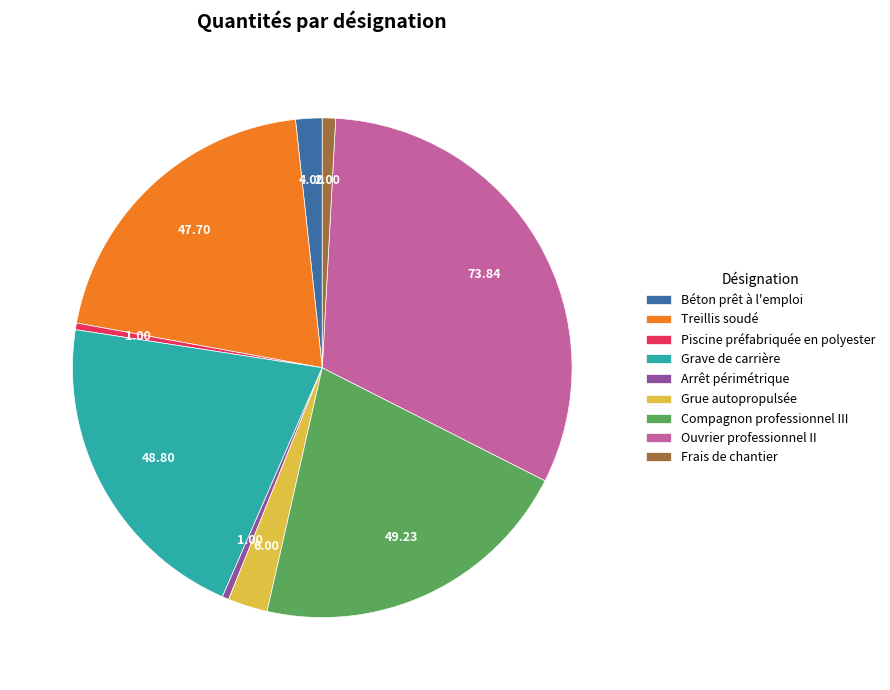

Does any single category account for the majority?

No